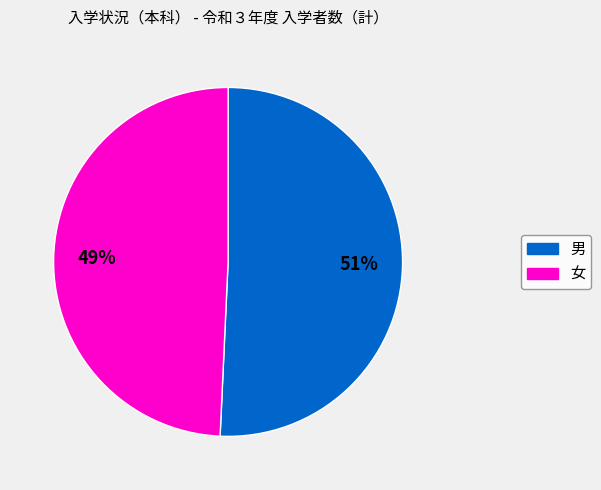

True or false: 女 accounts for 49% of the total.

True